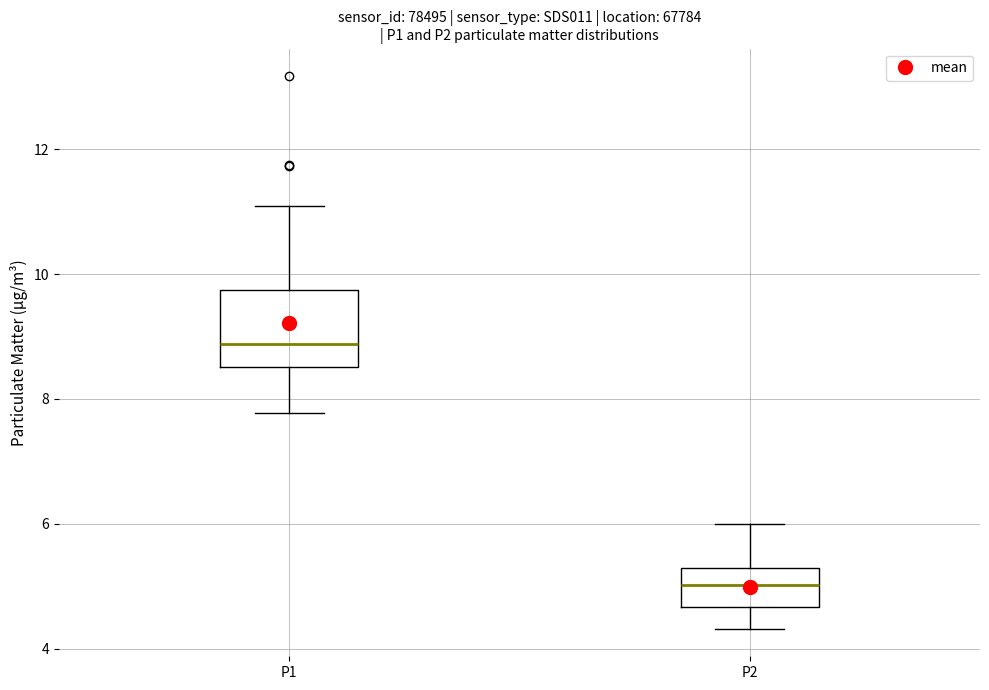

Reading left to right, read every box against the y-axis: the position of its median line, the range the box covers, and the ends of its whiskers. The values are not printed on the chart, so give them approximately, as read against the axis.

P1: median 8.8, box 8.6 to 9.8, whiskers 7.8 to 11.2
P2: median 5.0, box 4.6 to 5.4, whiskers 4.4 to 6.0